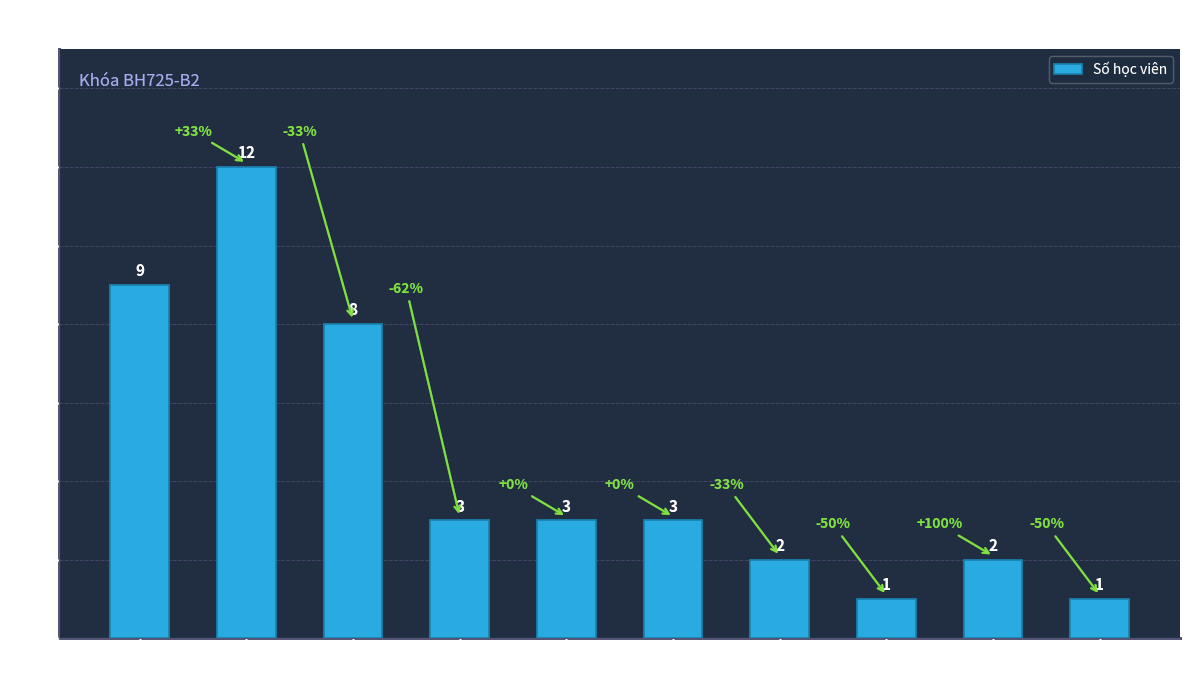

Which has a higher value, Trung tâm or Hiển ĐT?

Trung tâm